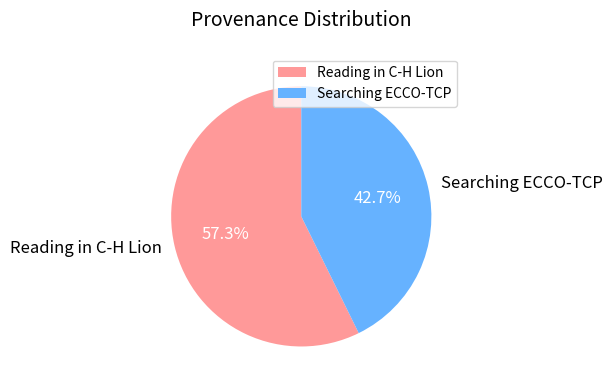

Is there any slice that represents more than half of the pie?

Yes